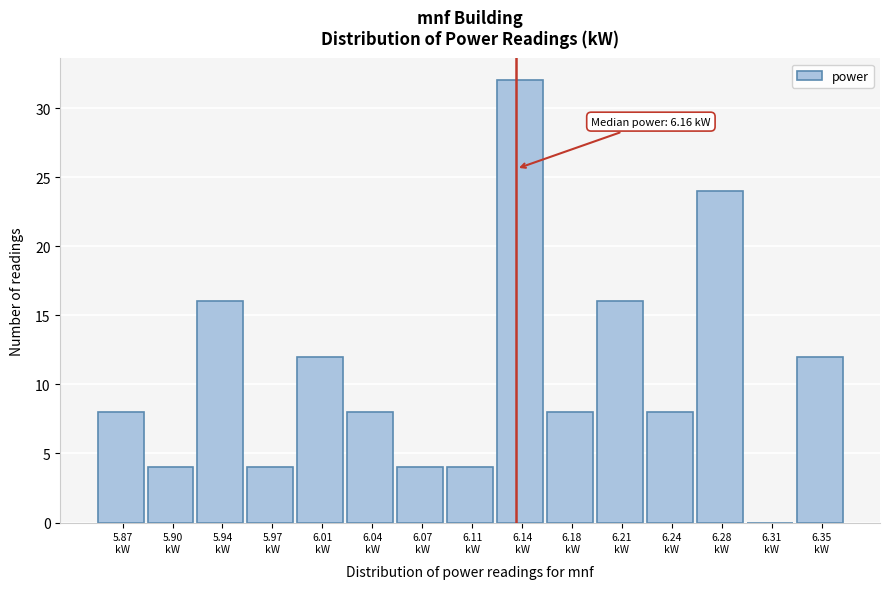

What is the sum of all values?

160